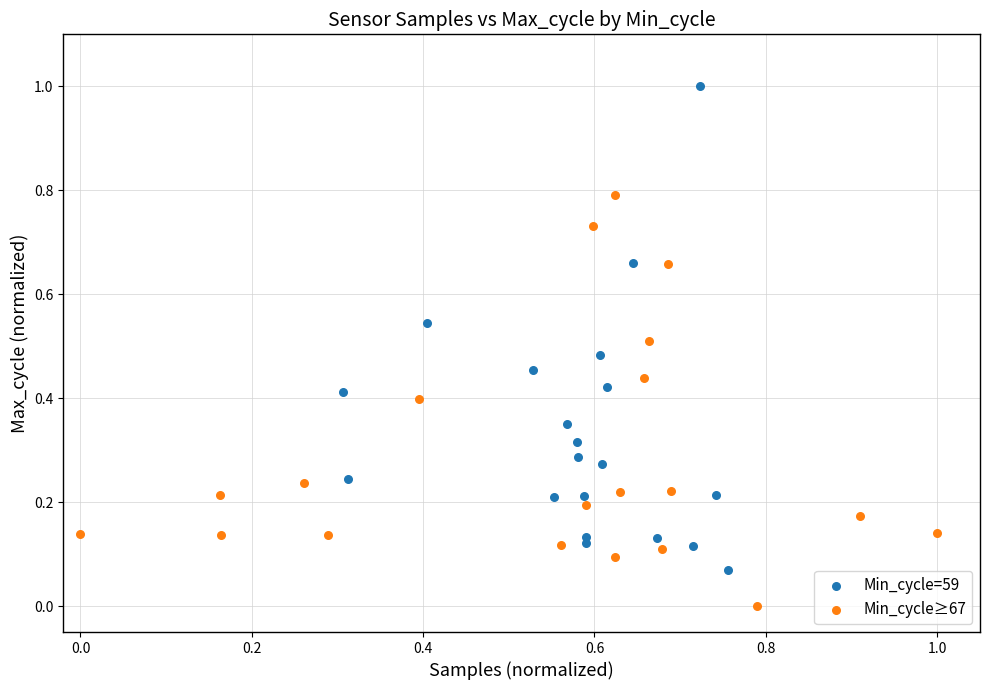

Which series reaches the maximum Y coordinate?

Min_cycle=59